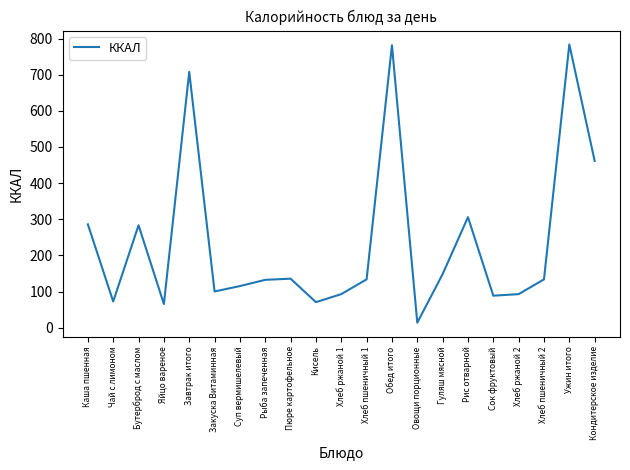

Is it true that the value at Рис отварной is 549.5?

False